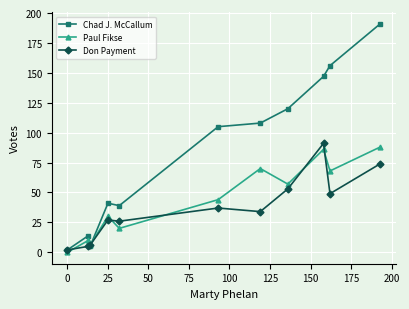

Which series has the widest spread of values?

Chad J. McCallum